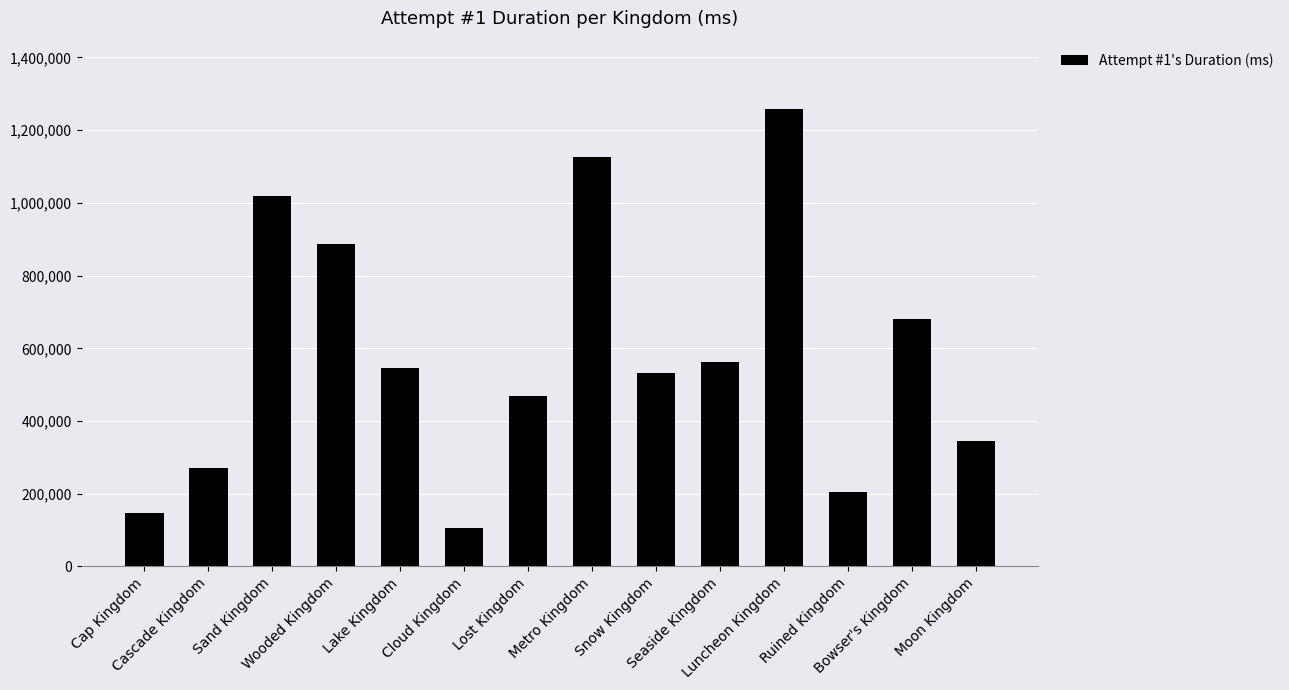

What is the ratio of the value at Cascade Kingdom to the value at Lost Kingdom?

0.6